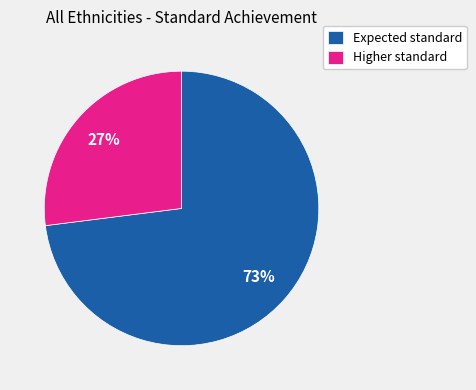

Is the sum of Higher standard and Expected standard greater than half?

Yes